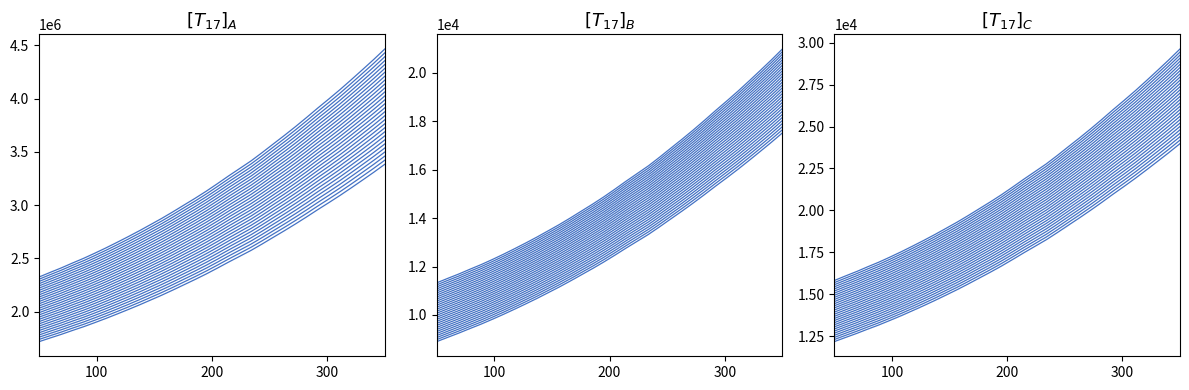

The series_C series shows 32281.4 at 26. True or false?

False